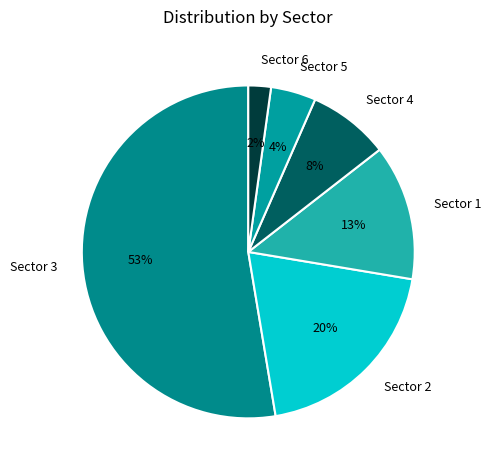

The Sector 1 slice represents 13% of the pie. True or false?

True